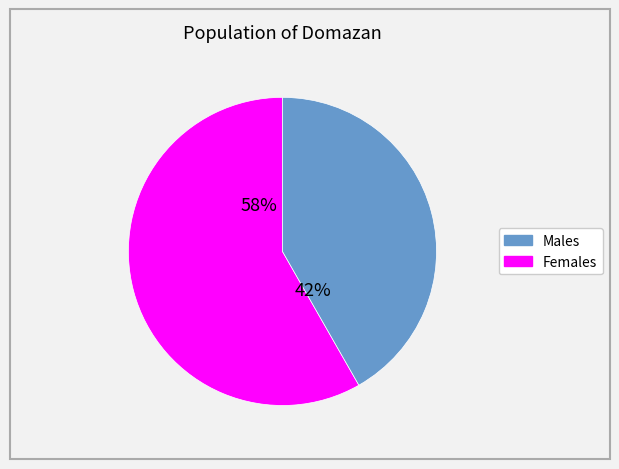

How many segments does this pie chart have?

2